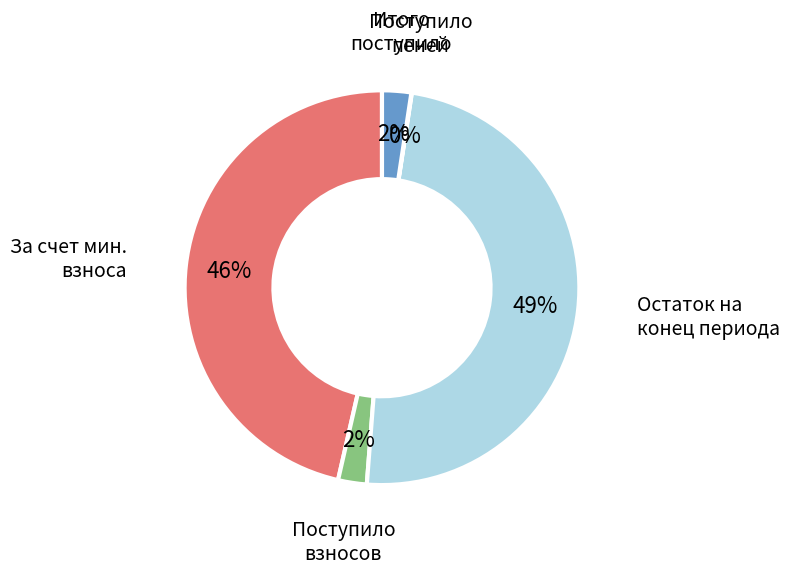

What percentage is the Итого поступило slice, to the nearest percent?

2%